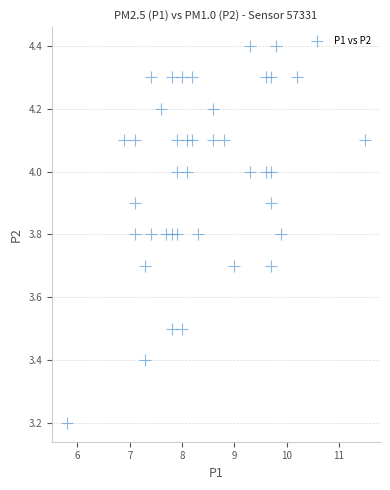

What Y value in the scatter plot is closest to 3?

3.2